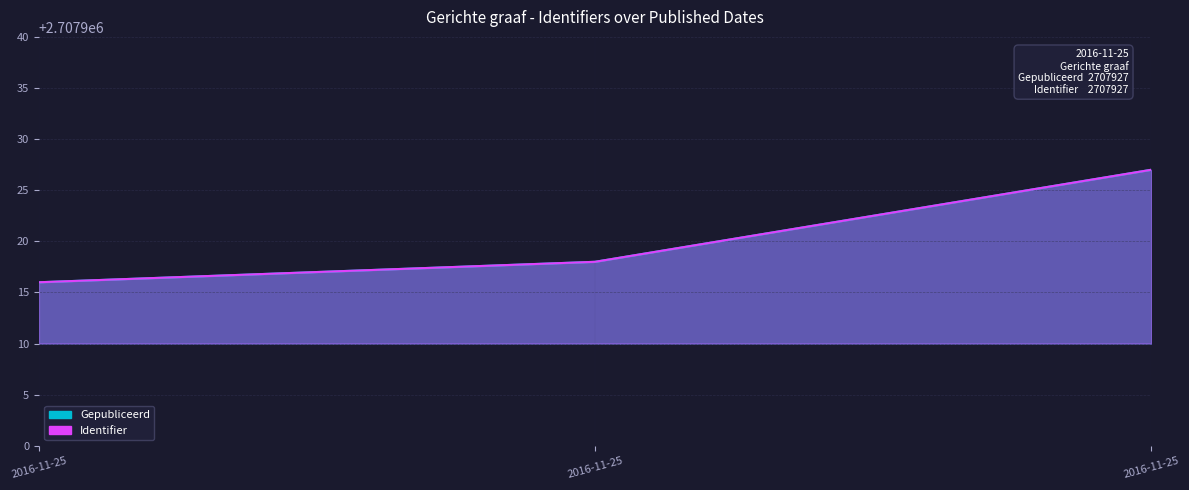

Rank the series at 2016-11-25 from highest to lowest value.

Gepubliceerd, Identifier